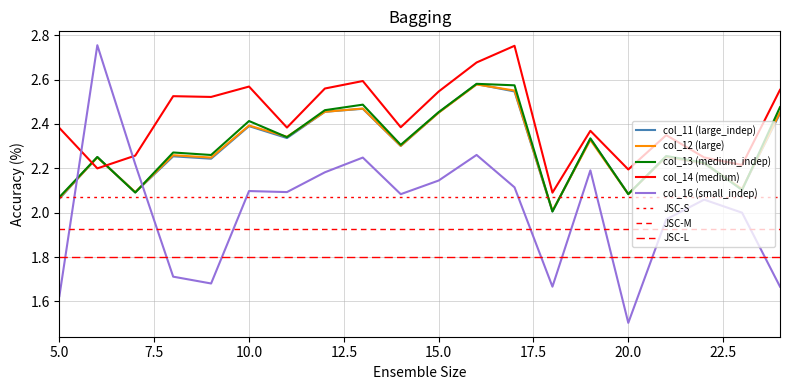

What is the maximum value for col_12?

2.6